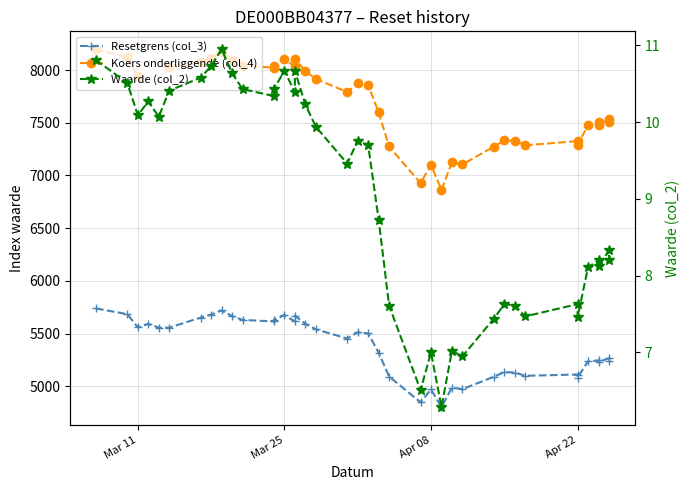

What is the smallest value displayed?

6.3